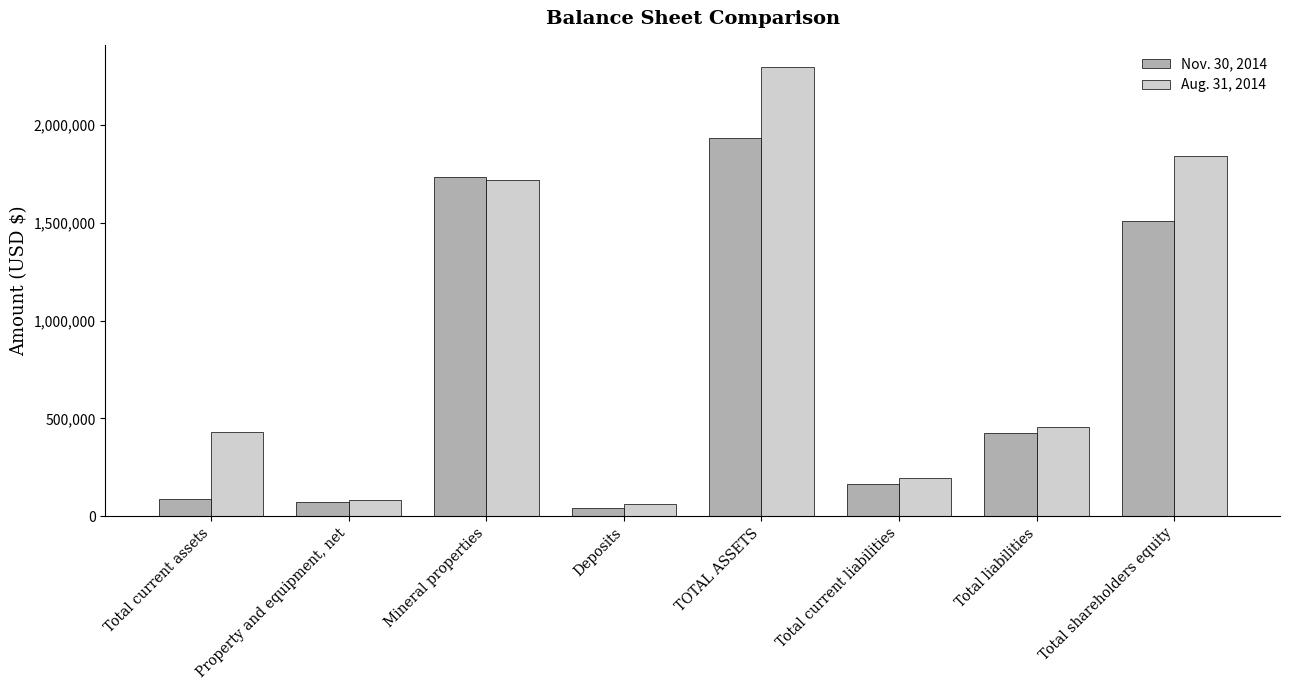

What is the total value across all series at Property and equipment, net?

155722